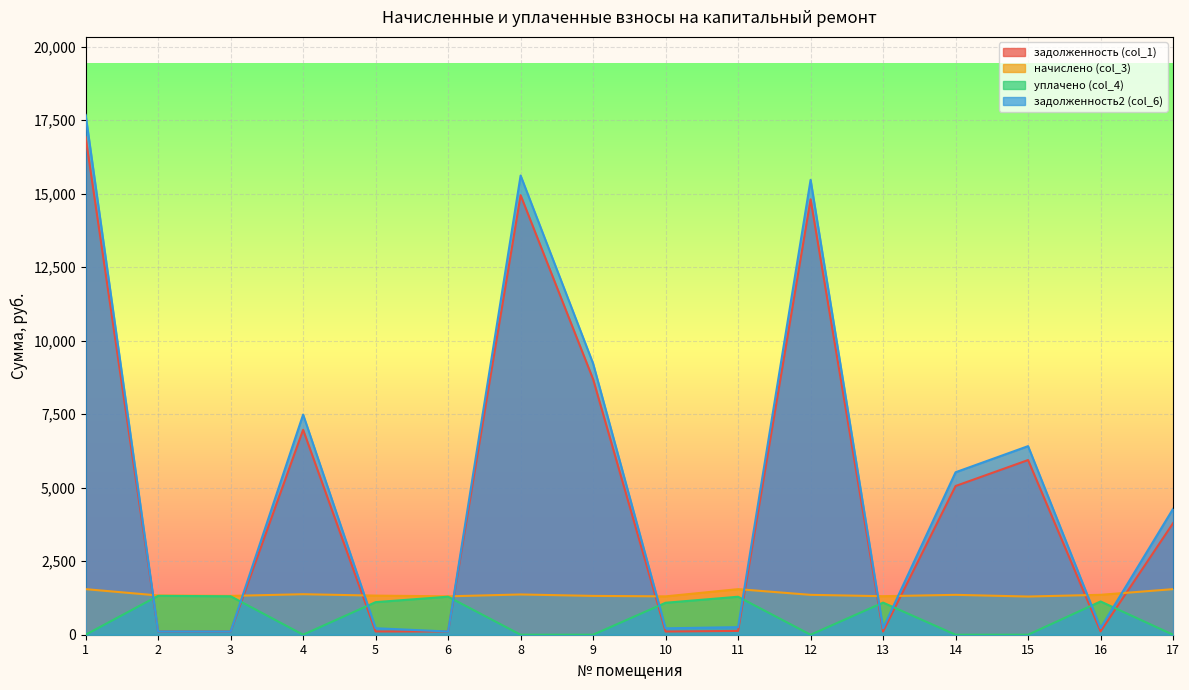

True or false: начислено (col_3) has more than 1 interior local peaks.

True